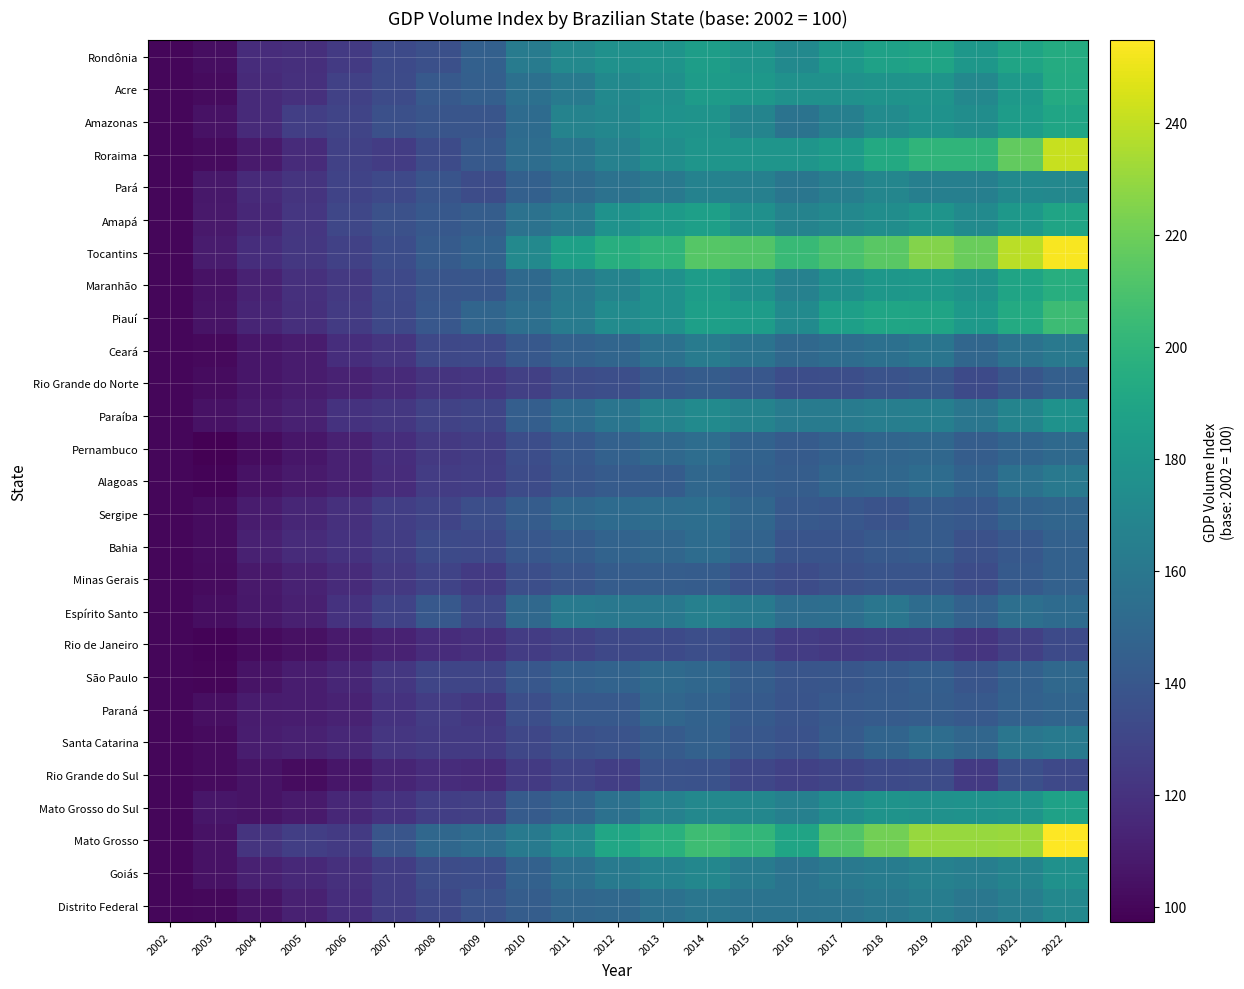

Reading left to right, list all the values displayed in this chart.

Rondônia: 2002=100.0	2003=103.3	2004=117.0	2005=118.5	2006=124.3	2007=132.8	2008=135.9	2009=145.6	2010=162.8	2011=171.3	2012=177.0	2013=178.5	2014=185.2	2015=179.4	2016=171.9	2017=181.2	2018=187.1	2019=189.0	2020=180.7	2021=189.1	2022=194.3
Acre: 2002=100.0	2003=102.1	2004=115.9	2005=119.0	2006=127.6	2007=133.2	2008=141.4	2009=145.0	2010=155.6	2011=162.2	2012=172.3	2013=176.2	2014=183.9	2015=181.2	2016=176.8	2017=177.2	2018=178.1	2019=178.5	2020=171.0	2021=182.6	2022=193.5
Amazonas: 2002=100.0	2003=105.0	2004=116.1	2005=126.5	2006=129.3	2007=135.4	2008=138.8	2009=138.6	2010=152.2	2011=167.9	2012=170.2	2013=177.7	2014=178.1	2015=168.4	2016=156.9	2017=165.1	2018=173.5	2019=177.4	2020=174.4	2021=184.1	2022=190.1
Roraima: 2002=100.0	2003=101.9	2004=108.7	2005=116.7	2006=127.5	2007=125.2	2008=133.5	2009=141.1	2010=153.6	2011=158.5	2012=166.2	2013=175.3	2014=179.7	2015=179.1	2016=179.5	2017=183.9	2018=192.7	2019=200.0	2020=200.2	2021=217.1	2022=241.6
Pará: 2002=100.0	2003=107.1	2004=116.1	2005=121.0	2006=129.1	2007=132.0	2008=138.3	2009=133.6	2010=145.5	2011=151.9	2012=156.8	2013=160.8	2014=167.3	2015=165.8	2016=159.2	2017=164.3	2018=169.2	2019=165.3	2020=165.0	2021=171.7	2022=170.5
Amapá: 2002=100.0	2003=107.9	2004=114.9	2005=122.1	2006=130.6	2007=136.3	2008=140.5	2009=143.8	2010=156.6	2011=162.3	2012=177.2	2013=183.3	2014=186.3	2015=176.2	2016=167.6	2017=170.5	2018=174.5	2019=178.5	2020=172.7	2021=181.3	2022=189.0
Tocantins: 2002=100.0	2003=109.3	2004=117.7	2005=122.7	2006=127.6	2007=134.3	2008=142.4	2009=146.6	2010=171.4	2011=186.5	2012=196.2	2013=200.6	2014=213.0	2015=212.1	2016=203.4	2017=209.8	2018=214.1	2019=225.3	2020=218.7	2021=238.7	2022=253.1
Maranhão: 2002=100.0	2003=105.0	2004=112.6	2005=119.2	2006=123.5	2007=132.1	2008=138.7	2009=139.6	2010=151.0	2011=160.9	2012=167.7	2013=177.0	2014=184.0	2015=176.5	2016=166.6	2017=175.4	2018=180.5	2019=181.7	2020=178.2	2021=189.3	2022=195.8
Piauí: 2002=100.0	2003=105.7	2004=113.8	2005=118.3	2006=124.9	2007=131.6	2008=139.8	2009=148.6	2010=154.9	2011=162.9	2012=173.0	2013=177.0	2014=186.4	2015=184.3	2016=172.7	2017=186.1	2018=190.0	2019=188.9	2020=182.3	2021=193.5	2022=205.4
Ceará: 2002=100.0	2003=101.3	2004=106.5	2005=109.2	2006=118.1	2007=121.7	2008=131.3	2009=131.8	2010=140.7	2011=146.2	2012=148.6	2013=156.1	2014=162.6	2015=157.1	2016=150.7	2017=152.9	2018=155.1	2019=158.4	2020=149.3	2021=156.4	2022=161.2
Rio Grande do Norte: 2002=100.0	2003=102.4	2004=106.6	2005=109.1	2006=112.4	2007=115.8	2008=120.8	2009=122.2	2010=127.3	2011=134.2	2012=134.9	2013=140.9	2014=143.2	2015=140.3	2016=134.7	2017=135.4	2018=137.8	2019=139.7	2020=132.8	2021=139.6	2022=145.2
Paraíba: 2002=100.0	2003=105.2	2004=108.9	2005=111.8	2006=120.4	2007=123.0	2008=128.6	2009=130.4	2010=144.1	2011=152.2	2012=158.5	2013=167.7	2014=172.5	2015=167.9	2016=162.8	2017=162.7	2018=164.5	2019=165.5	2020=158.8	2021=168.2	2022=177.6
Pernambuco: 2002=100.0	2003=97.3	2004=102.3	2005=106.7	2006=111.9	2007=117.9	2008=123.6	2009=125.6	2010=134.7	2011=140.8	2012=146.3	2013=150.5	2014=153.4	2015=146.9	2016=142.7	2017=145.7	2018=148.5	2019=150.1	2020=143.9	2021=148.2	2022=151.1
Alagoas: 2002=100.0	2003=98.8	2004=104.8	2005=108.5	2006=111.6	2007=117.5	2008=125.5	2009=126.7	2010=133.4	2011=139.6	2012=142.5	2013=143.0	2014=149.9	2015=145.6	2016=143.6	2017=148.4	2018=150.0	2019=152.9	2020=146.5	2021=155.7	2022=160.7
Sergipe: 2002=100.0	2003=102.6	2004=109.2	2005=113.9	2006=118.8	2007=126.2	2008=129.5	2009=135.1	2010=142.9	2011=149.8	2012=152.1	2013=153.6	2014=154.2	2015=149.2	2016=141.4	2017=139.8	2018=137.3	2019=142.2	2020=140.8	2021=146.9	2022=148.7
Bahia: 2002=100.0	2003=102.3	2004=112.0	2005=116.6	2006=120.1	2007=126.0	2008=132.4	2009=132.1	2010=140.1	2011=143.0	2012=147.2	2013=149.2	2014=152.7	2015=147.4	2016=138.3	2017=138.3	2018=141.5	2019=142.6	2020=136.4	2021=140.5	2022=146.4
Minas Gerais: 2002=100.0	2003=102.1	2004=108.1	2005=112.5	2006=116.9	2007=123.3	2008=129.1	2009=124.0	2010=135.3	2011=138.7	2012=143.3	2013=144.0	2014=142.9	2015=136.8	2016=134.1	2017=136.4	2018=138.2	2019=138.2	2020=134.0	2021=141.7	2022=145.9
Espírito Santo: 2002=100.0	2003=102.9	2004=107.3	2005=111.1	2006=120.6	2007=129.2	2008=140.3	2009=130.6	2010=150.5	2011=161.7	2012=160.5	2013=160.3	2014=165.6	2015=162.2	2016=153.7	2017=154.4	2018=159.1	2019=153.1	2020=146.3	2021=155.0	2022=152.4
Rio de Janeiro: 2002=100.0	2003=99.0	2004=101.7	2005=104.5	2006=108.8	2007=112.5	2008=117.0	2009=119.3	2010=125.2	2011=128.5	2012=131.1	2013=132.8	2014=134.8	2015=131.1	2016=125.3	2017=123.3	2018=124.5	2019=125.2	2020=121.6	2021=126.9	2022=132.9
São Paulo: 2002=100.0	2003=99.5	2004=105.7	2005=109.9	2006=114.2	2007=122.7	2008=130.3	2009=130.1	2010=140.1	2011=145.4	2012=147.5	2013=151.7	2014=149.6	2015=143.4	2016=139.1	2017=139.5	2018=141.6	2019=144.0	2020=139.0	2021=145.5	2022=150.5
Paraná: 2002=100.0	2003=104.0	2004=109.5	2005=110.2	2006=112.3	2007=120.3	2008=125.2	2009=123.0	2010=135.2	2011=141.4	2012=141.4	2013=149.2	2014=146.9	2015=141.9	2016=138.2	2017=141.0	2018=142.7	2019=144.0	2020=141.1	2021=146.1	2022=148.2
Santa Catarina: 2002=100.0	2003=102.1	2004=109.7	2005=111.9	2006=114.8	2007=122.0	2008=124.2	2009=124.1	2010=130.9	2011=135.5	2012=137.8	2013=142.6	2014=146.0	2015=139.8	2016=137.0	2017=142.4	2018=147.8	2019=153.4	2020=149.0	2021=159.1	2022=162.0
Rio Grande do Sul: 2002=100.0	2003=102.0	2004=105.4	2005=102.5	2006=106.7	2007=113.8	2008=117.1	2009=115.8	2010=123.8	2011=129.5	2012=126.7	2013=137.5	2014=137.2	2015=130.8	2016=127.7	2017=130.0	2018=132.5	2019=133.9	2020=124.3	2021=135.8	2022=132.2
Mato Grosso do Sul: 2002=100.0	2003=106.5	2004=105.7	2005=108.4	2006=114.6	2007=120.0	2008=126.4	2009=127.4	2010=142.3	2011=147.2	2012=156.0	2013=166.3	2014=170.7	2015=170.2	2016=165.7	2017=173.8	2018=178.1	2019=177.1	2020=177.6	2021=179.1	2022=187.6
Mato Grosso: 2002=100.0	2003=105.2	2004=120.7	2005=126.3	2006=123.8	2007=139.0	2008=149.9	2009=153.1	2010=162.3	2011=171.5	2012=190.3	2013=197.0	2014=205.7	2015=201.8	2016=189.2	2017=212.1	2018=221.3	2019=230.4	2020=230.4	2021=230.8	2022=254.7
Goiás: 2002=100.0	2003=104.7	2004=111.7	2005=115.6	2006=119.1	2007=125.8	2008=134.0	2009=134.2	2010=146.3	2011=154.8	2012=161.8	2013=166.8	2014=170.0	2015=162.8	2016=157.1	2017=160.8	2018=163.1	2019=166.7	2020=164.5	2021=168.6	2022=177.0
Distrito Federal: 2002=100.0	2003=100.7	2004=105.7	2005=111.8	2006=117.9	2007=125.7	2008=131.3	2009=137.8	2010=143.9	2011=149.2	2012=150.4	2013=155.9	2014=159.1	2015=157.4	2016=157.4	2017=157.9	2018=160.5	2019=163.8	2020=159.6	2021=164.4	2022=170.7